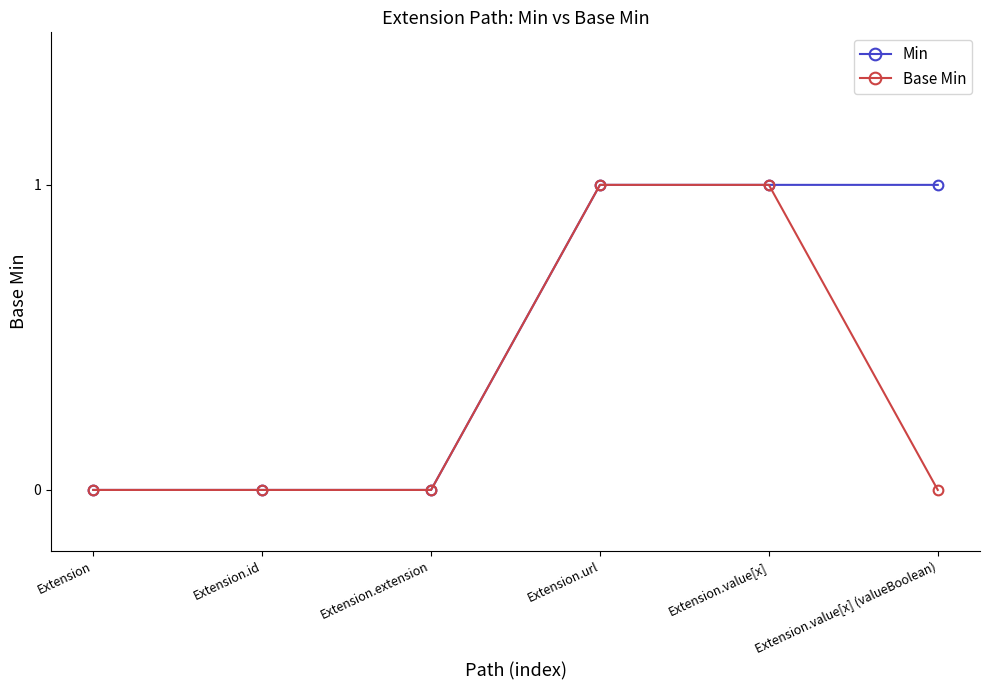

Is the value of Min at Extension.id greater than the value of Base Min at Extension.url?

No